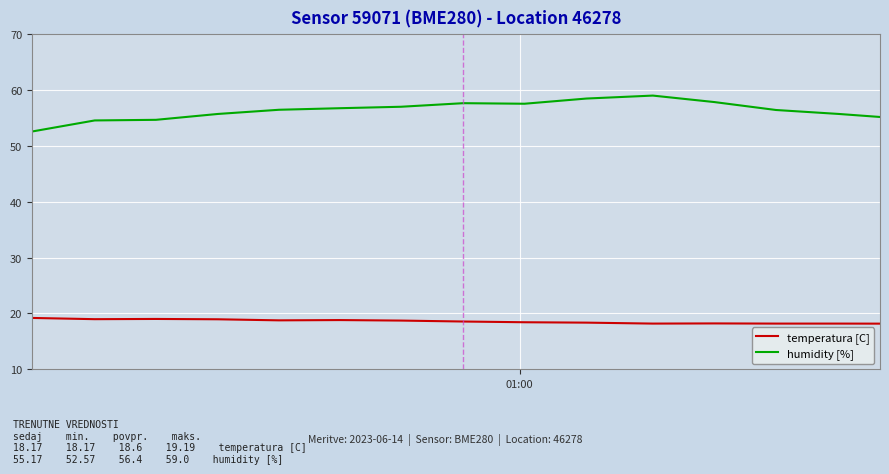

Which series has the widest spread of values?

humidity [%]